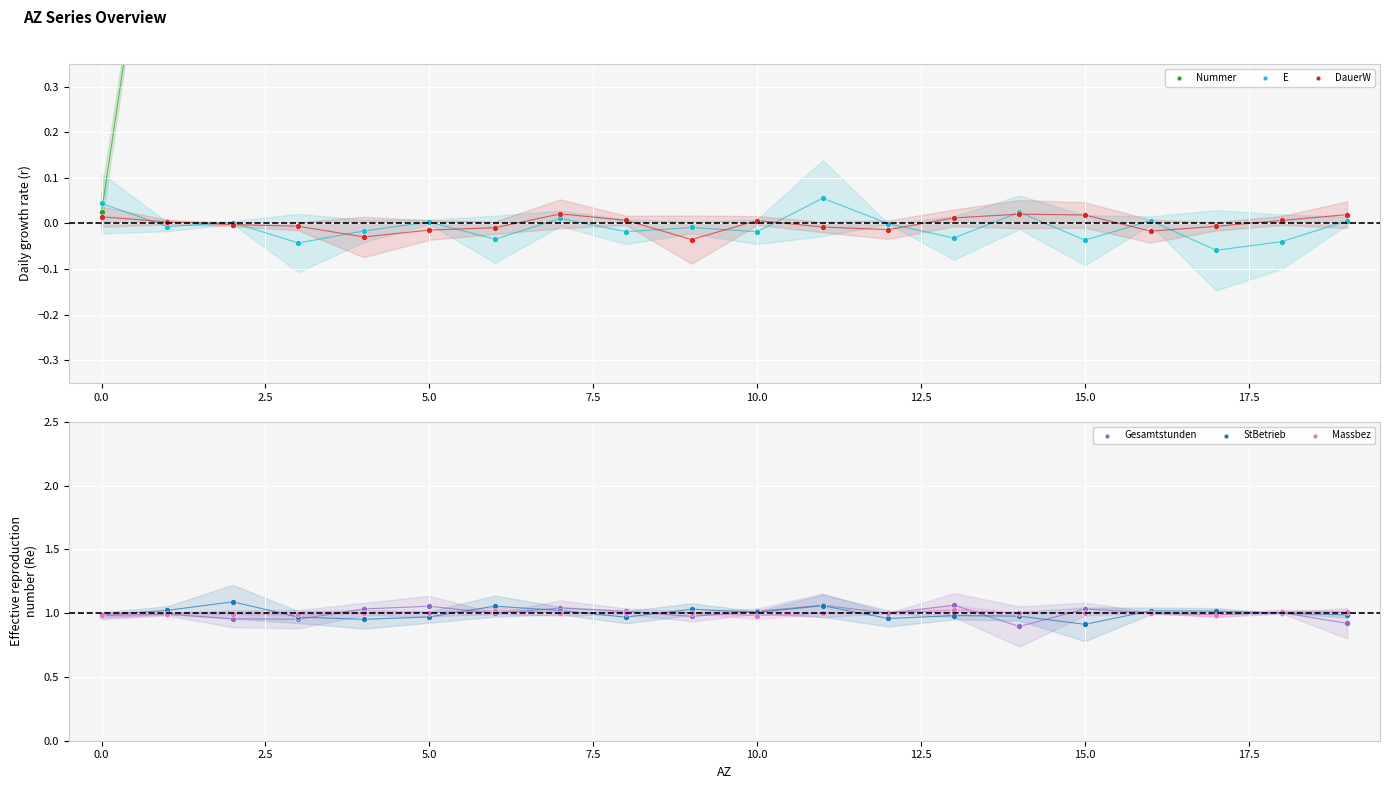

What is the total value across all series at 14?

16.8